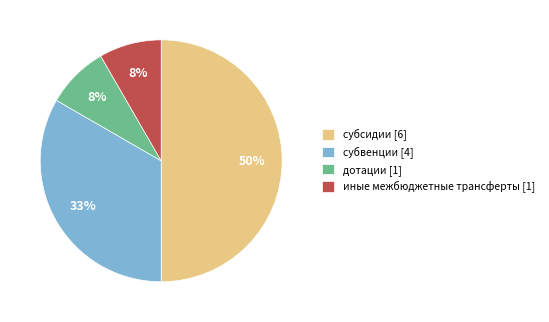

Is the sum of субвенции [4] and иные межбюджетные трансферты [1] greater than half?

No